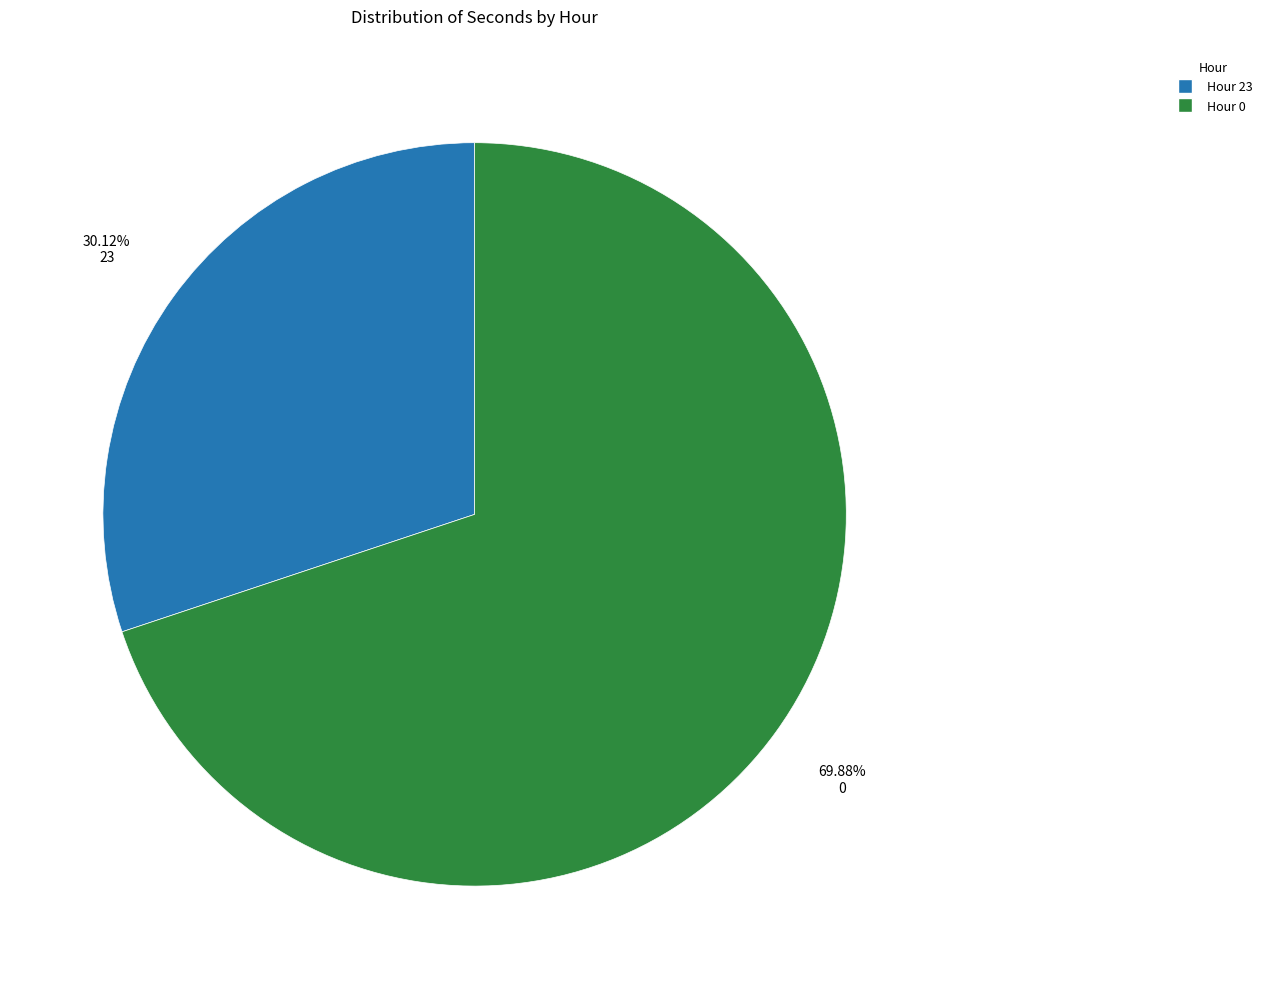

Is there a majority slice in this chart?

Yes